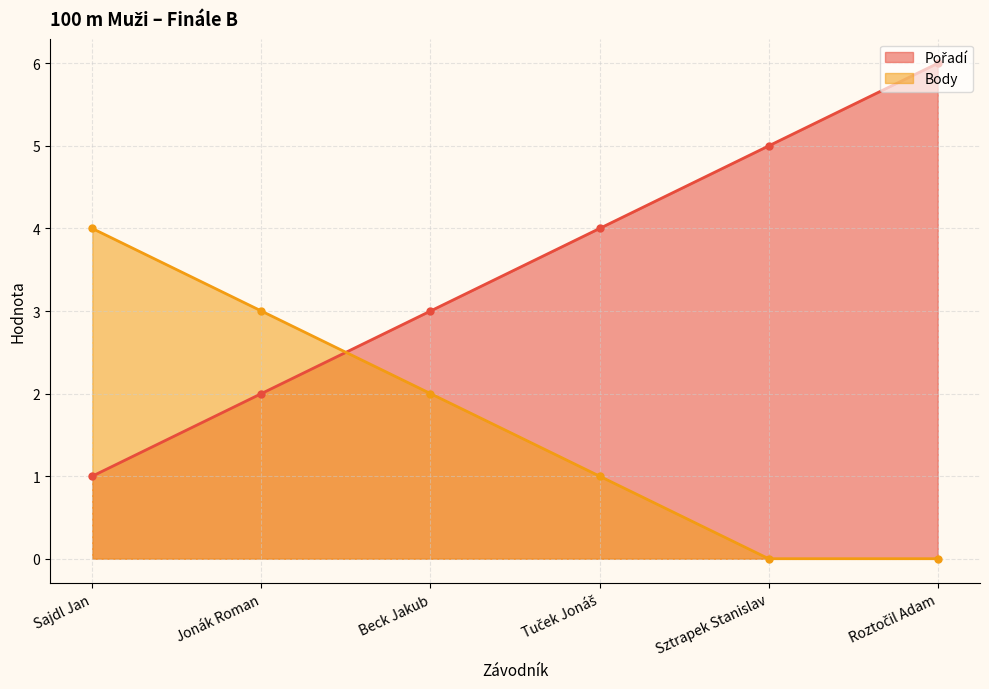

Rank the series by their maximum value, from lowest to highest.

Body, Pořadí